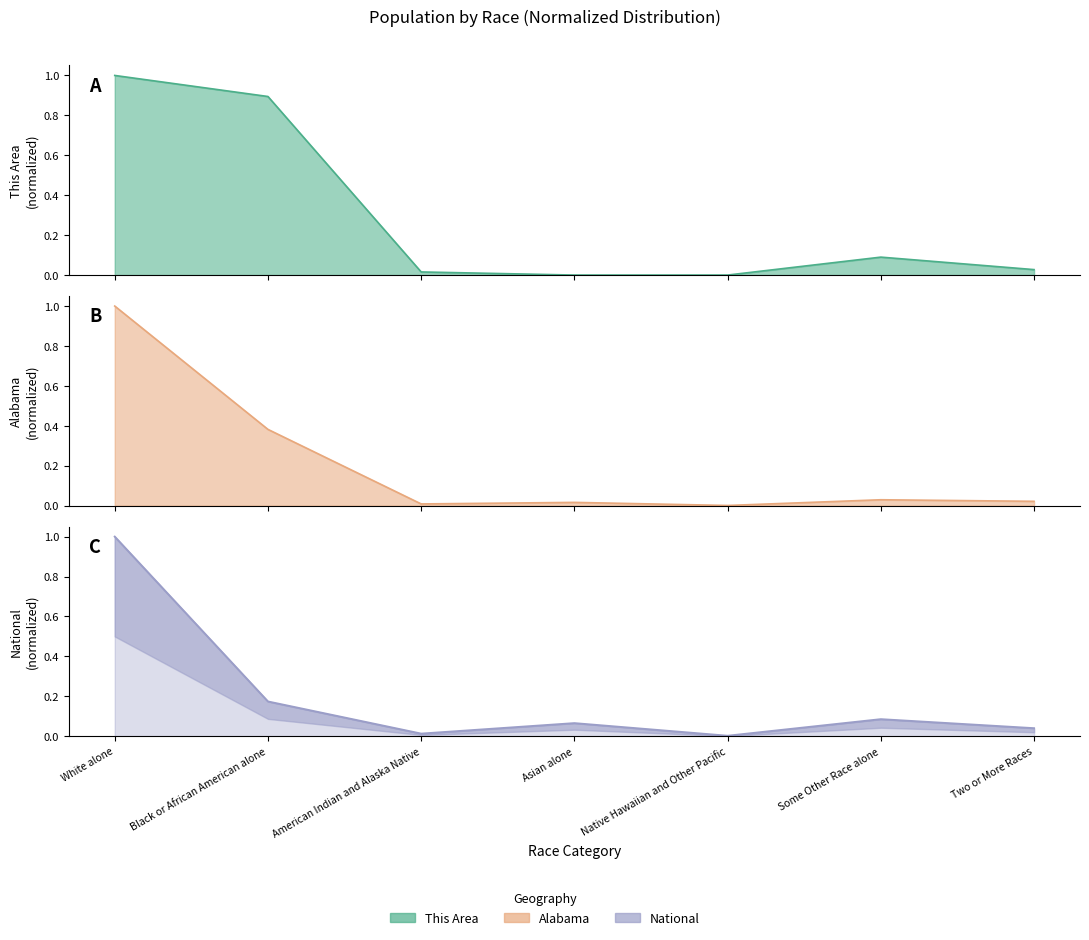

What is the sum of all Alabama values?

1.5